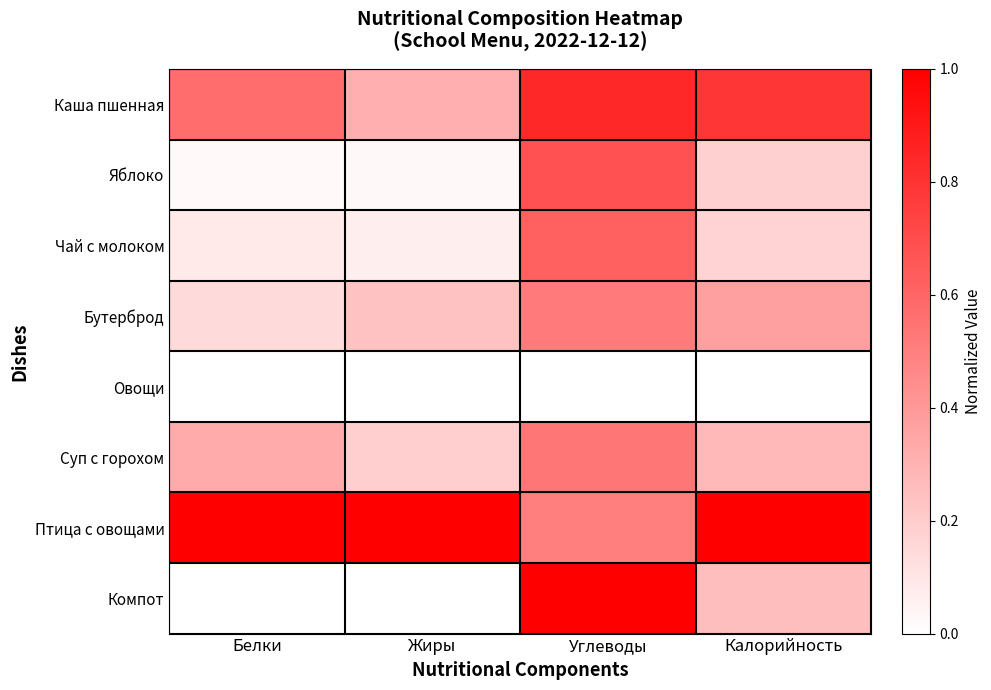

Rank the series at Белки from lowest to highest value.

Овощи, Компот, Яблоко, Чай с молоком, Бутерброд, Суп с горохом, Каша пшенная, Птица с овощами